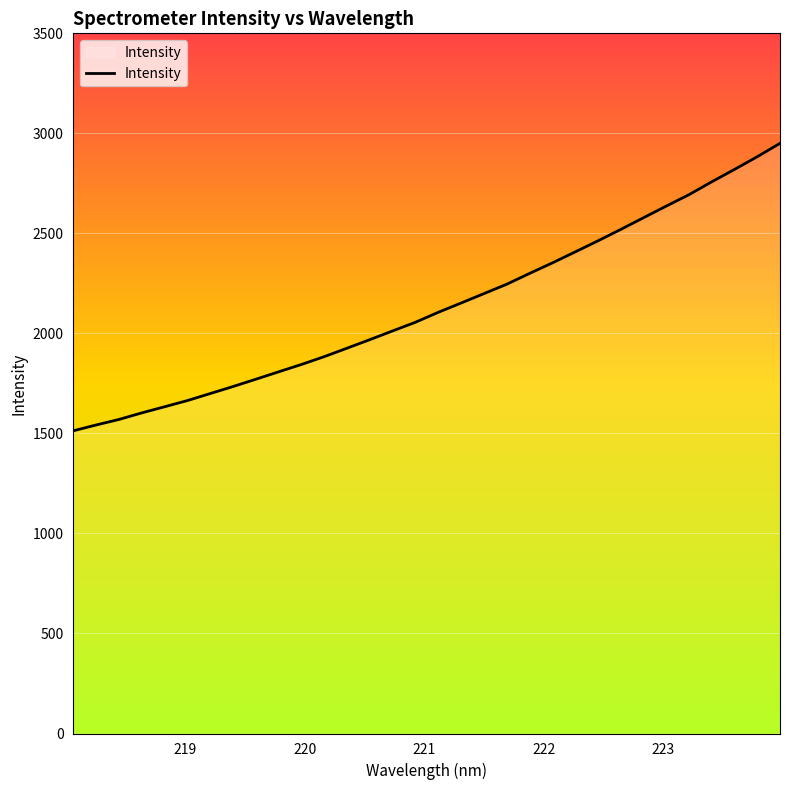

How many values exceed 2105?

16